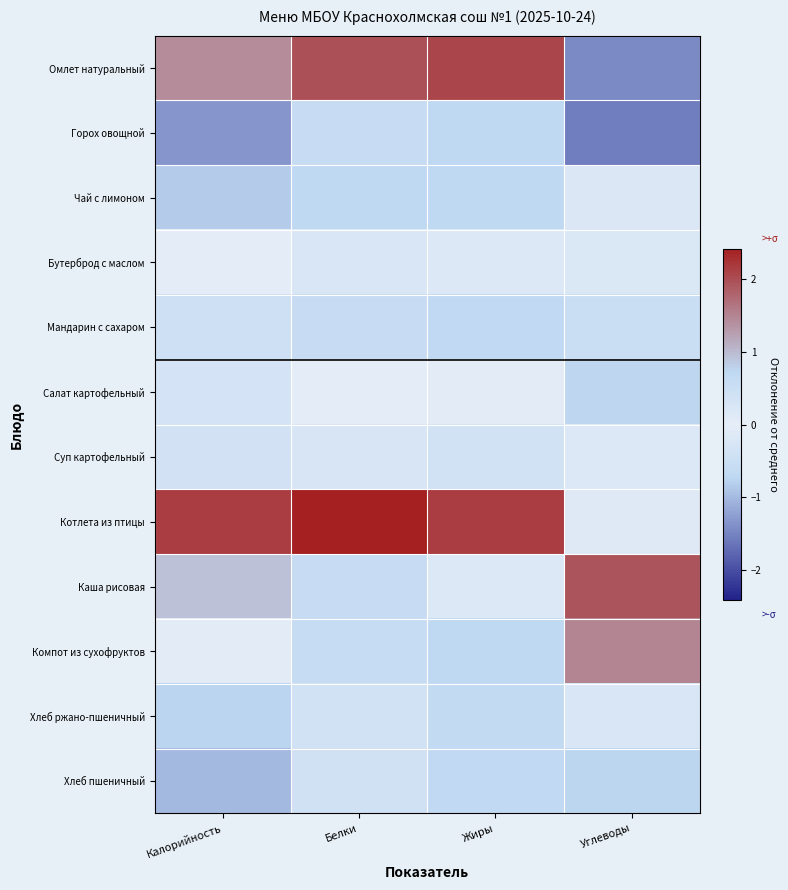

Reading left to right, list all the values displayed in this chart.

Омлет натуральный: Калорийность=1.4	Белки=2.0	Жиры=2.1	Углеводы=-1.4
Горох овощной: Калорийность=-1.3	Белки=-0.6	Жиры=-0.7	Углеводы=-1.5
Чай с лимоном: Калорийность=-0.8	Белки=-0.7	Жиры=-0.7	Углеводы=-0.2
Бутерброд с маслом: Калорийность=-0.0	Белки=-0.2	Жиры=0.2	Углеводы=-0.2
Мандарин с сахаром: Калорийность=-0.4	Белки=-0.6	Жиры=-0.7	Углеводы=0.5
Салат картофельный: Калорийность=0.3	Белки=-0.0	Жиры=0.0	Углеводы=0.8
Суп картофельный: Калорийность=-0.4	Белки=-0.3	Жиры=-0.4	Углеводы=-0.2
Котлета из птицы: Калорийность=2.2	Белки=2.4	Жиры=2.1	Углеводы=-0.1
Каша рисовая: Калорийность=0.9	Белки=-0.6	Жиры=0.2	Углеводы=1.9
Компот из сухофруктов: Калорийность=-0.1	Белки=-0.6	Жиры=-0.7	Углеводы=1.5
Хлеб ржано-пшеничный: Калорийность=-0.8	Белки=-0.4	Жиры=-0.7	Углеводы=-0.2
Хлеб пшеничный: Калорийность=-1.0	Белки=-0.4	Жиры=-0.7	Углеводы=-0.7